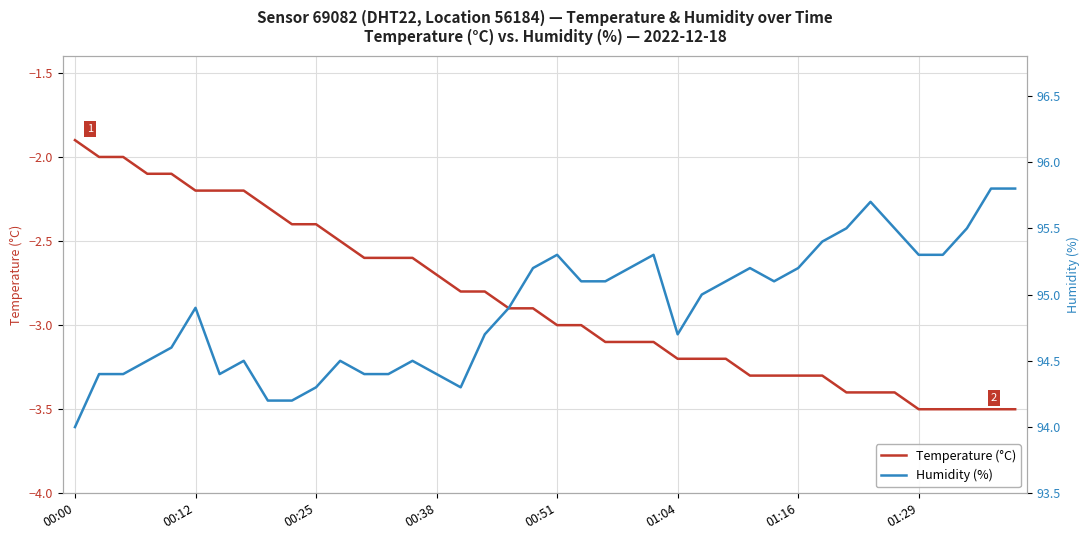

In Humidity (%), how many points are lower than both neighbors (excluding endpoints)?

4